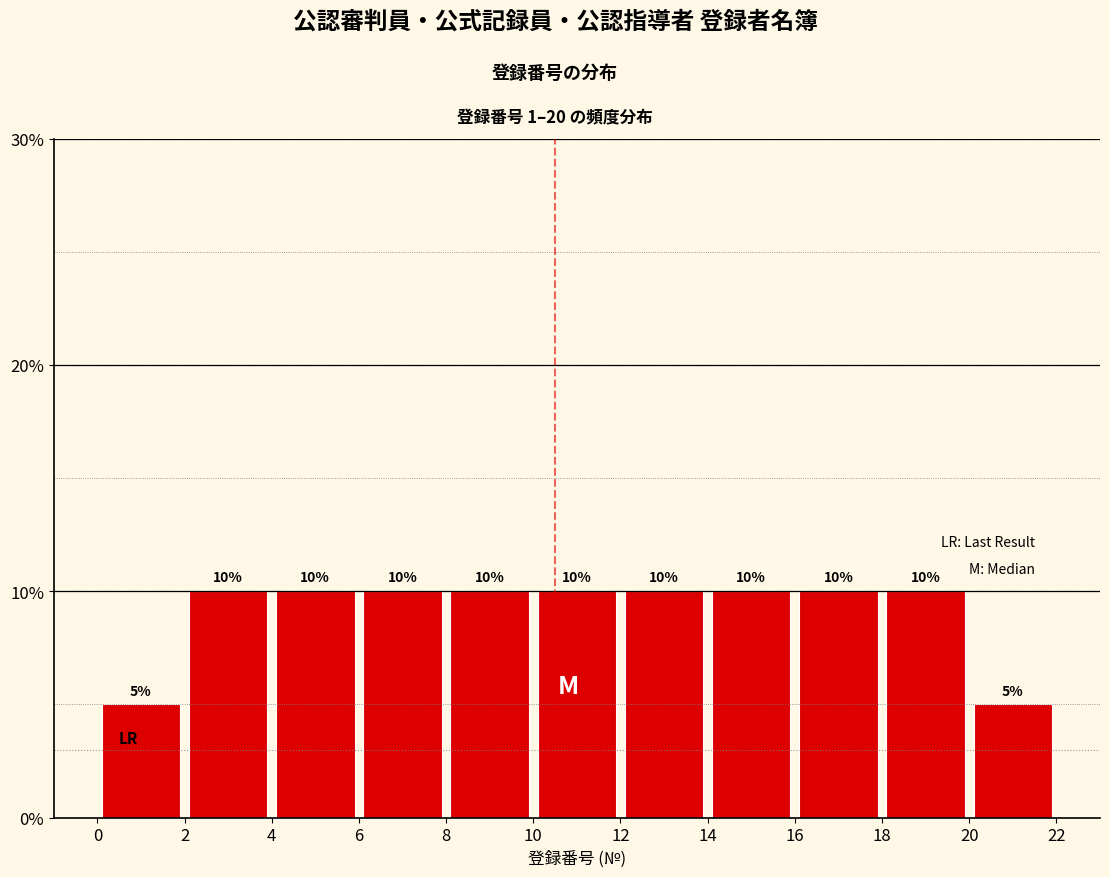

Reading left to right, list every bar in this chart as the range it spans on the x-axis followed by its height.

0 to 2: 5
2 to 4: 10
4 to 6: 10
6 to 8: 10
8 to 10: 10
10 to 12: 10
12 to 14: 10
14 to 16: 10
16 to 18: 10
18 to 20: 10
20 to 22: 5